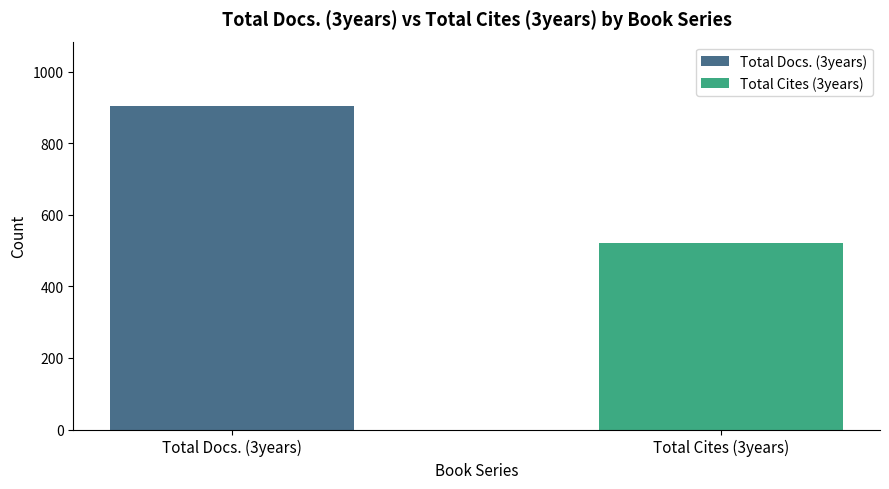

Reading right to left, transcribe all the data shown in this chart.

Total Cites (3years)=521	Total Docs. (3years)=904